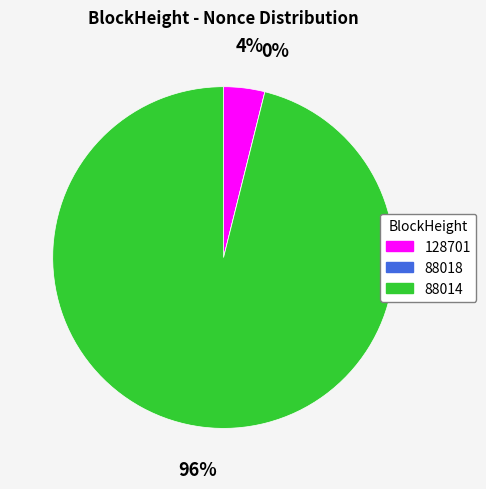

True or false: 128701 accounts for 1% of the total.

False